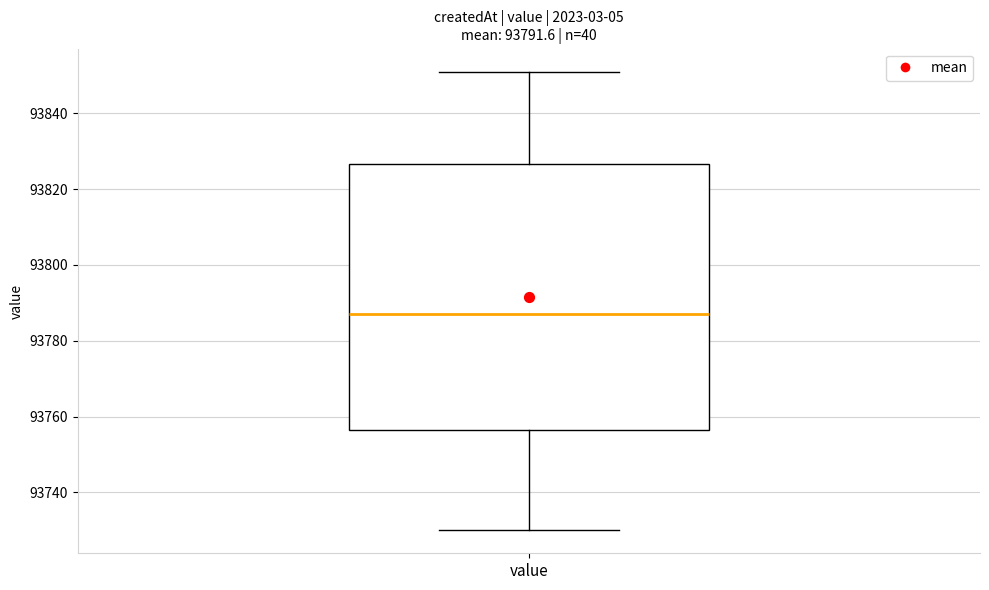

Where does the median line of the box for value sit on the y-axis? The values are not printed on the chart, so give them approximately, as read against the axis.

93788